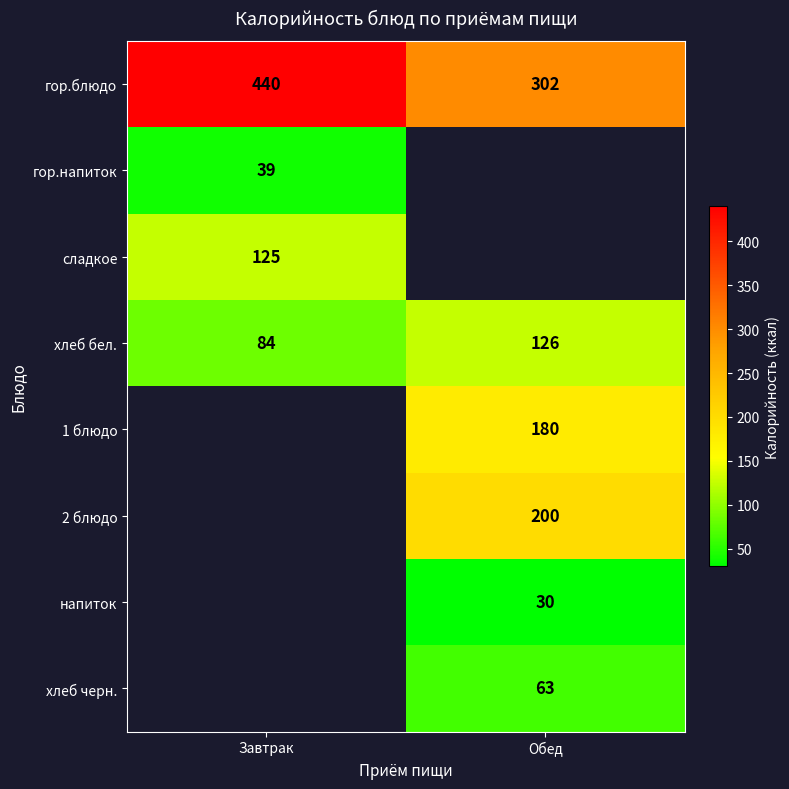

Which label corresponds to the largest value in the chart?

Завтрак